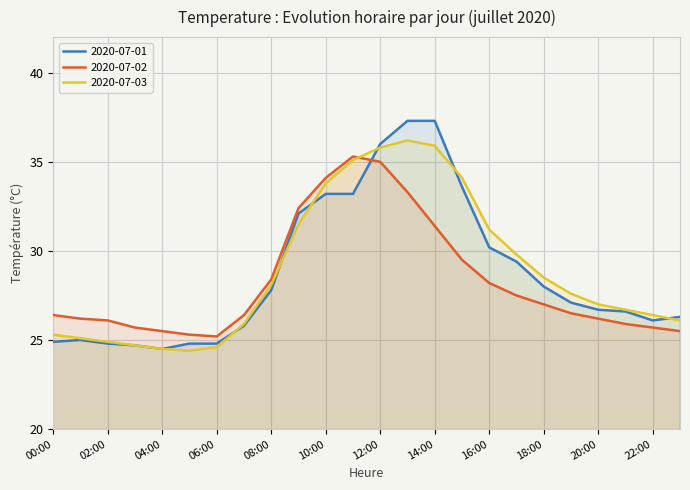

Which series changed the most between 10:00 and 15:00?

2020-07-02